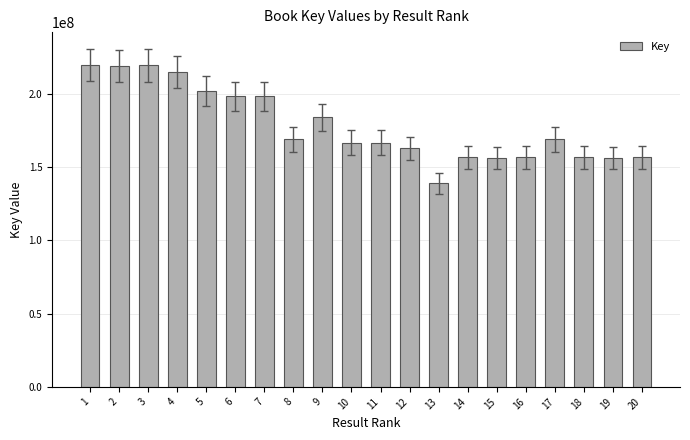

What is the sum of the values at 10 and 3?

386239576